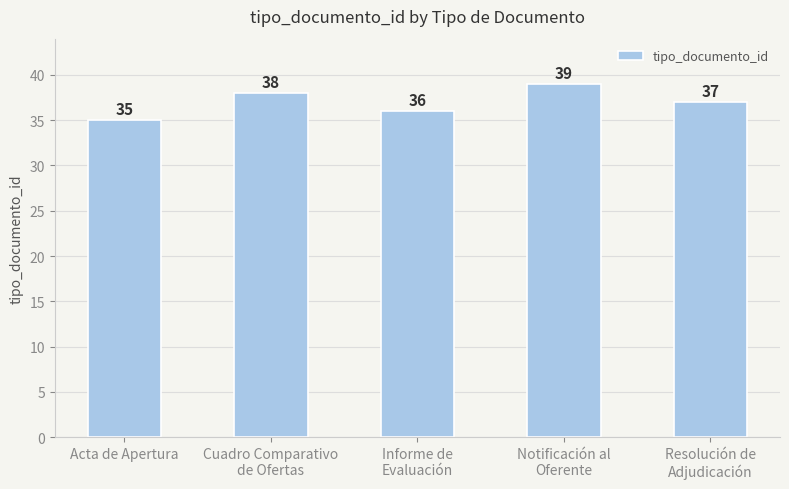

Which label corresponds to the smallest value in the chart?

Acta de Apertura